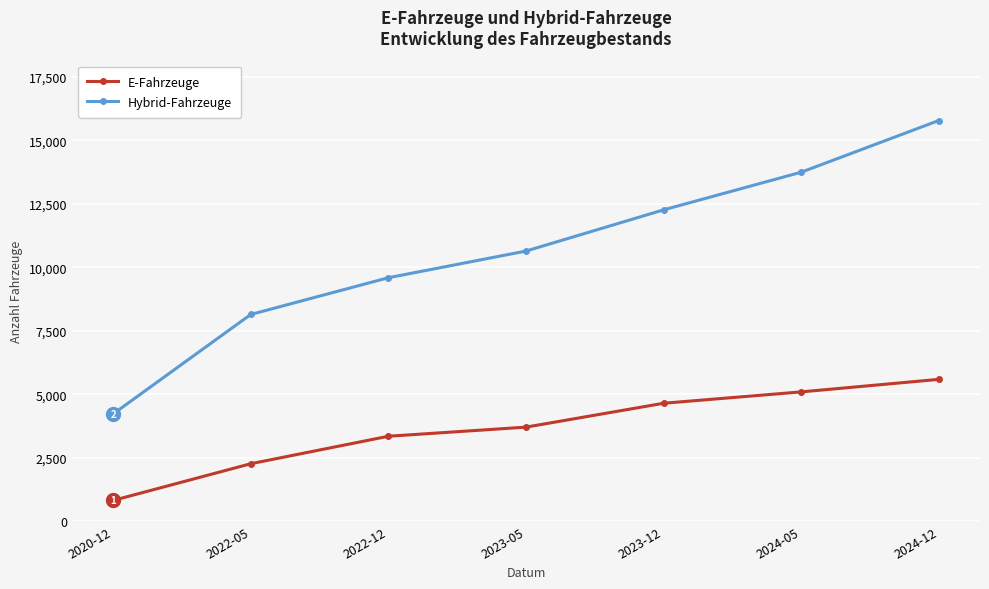

List the labels in order of Hybrid-Fahrzeuge value, smallest first.

2020-12, 2022-05, 2022-12, 2023-05, 2023-12, 2024-05, 2024-12